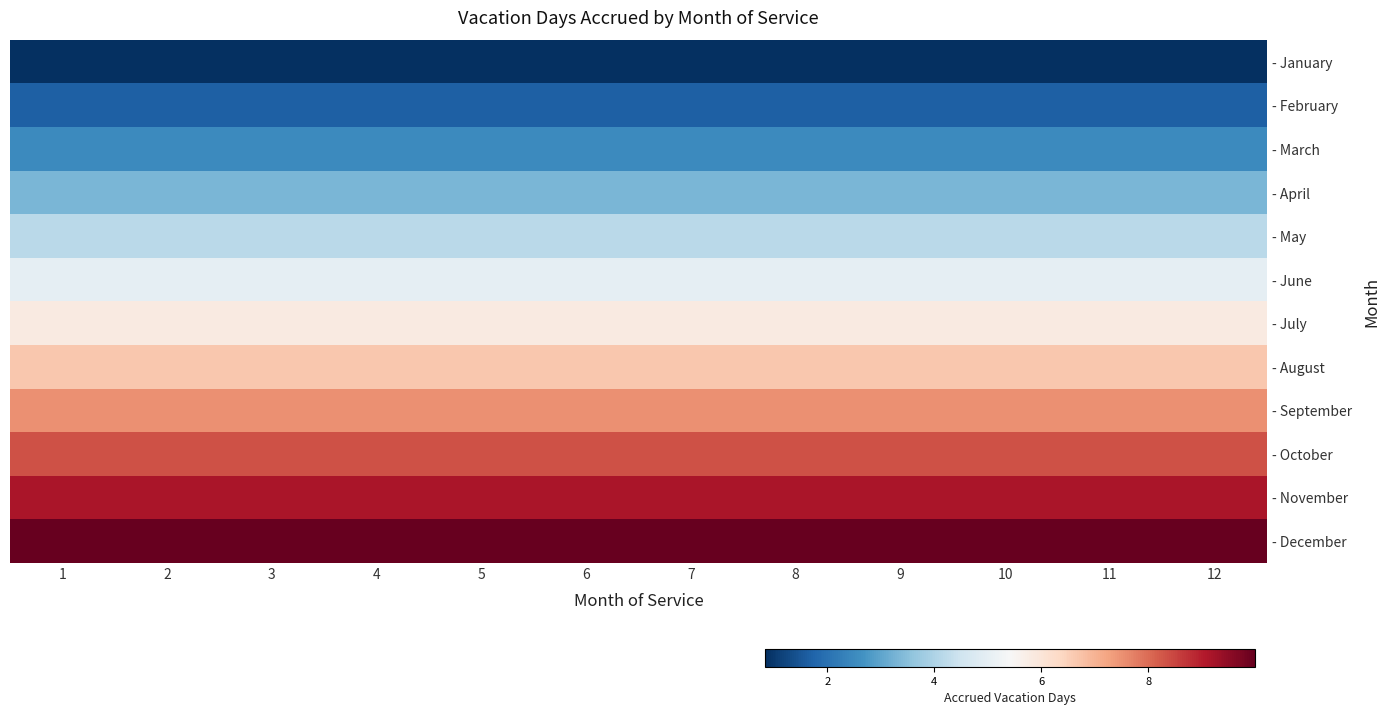

Reading left to right, extract all data points from this chart.

- January: 1=0.8	2=0.8	3=0.8	4=0.8	5=0.8	6=0.8	7=0.8	8=0.8	9=0.8	10=0.8	11=0.8	12=0.8
- February: 1=1.7	2=1.7	3=1.7	4=1.7	5=1.7	6=1.7	7=1.7	8=1.7	9=1.7	10=1.7	11=1.7	12=1.7
- March: 1=2.5	2=2.5	3=2.5	4=2.5	5=2.5	6=2.5	7=2.5	8=2.5	9=2.5	10=2.5	11=2.5	12=2.5
- April: 1=3.3	2=3.3	3=3.3	4=3.3	5=3.3	6=3.3	7=3.3	8=3.3	9=3.3	10=3.3	11=3.3	12=3.3
- May: 1=4.2	2=4.2	3=4.2	4=4.2	5=4.2	6=4.2	7=4.2	8=4.2	9=4.2	10=4.2	11=4.2	12=4.2
- June: 1=5.0	2=5.0	3=5.0	4=5.0	5=5.0	6=5.0	7=5.0	8=5.0	9=5.0	10=5.0	11=5.0	12=5.0
- July: 1=5.8	2=5.8	3=5.8	4=5.8	5=5.8	6=5.8	7=5.8	8=5.8	9=5.8	10=5.8	11=5.8	12=5.8
- August: 1=6.7	2=6.7	3=6.7	4=6.7	5=6.7	6=6.7	7=6.7	8=6.7	9=6.7	10=6.7	11=6.7	12=6.7
- September: 1=7.5	2=7.5	3=7.5	4=7.5	5=7.5	6=7.5	7=7.5	8=7.5	9=7.5	10=7.5	11=7.5	12=7.5
- October: 1=8.3	2=8.3	3=8.3	4=8.3	5=8.3	6=8.3	7=8.3	8=8.3	9=8.3	10=8.3	11=8.3	12=8.3
- November: 1=9.2	2=9.2	3=9.2	4=9.2	5=9.2	6=9.2	7=9.2	8=9.2	9=9.2	10=9.2	11=9.2	12=9.2
- December: 1=10.0	2=10.0	3=10.0	4=10.0	5=10.0	6=10.0	7=10.0	8=10.0	9=10.0	10=10.0	11=10.0	12=10.0